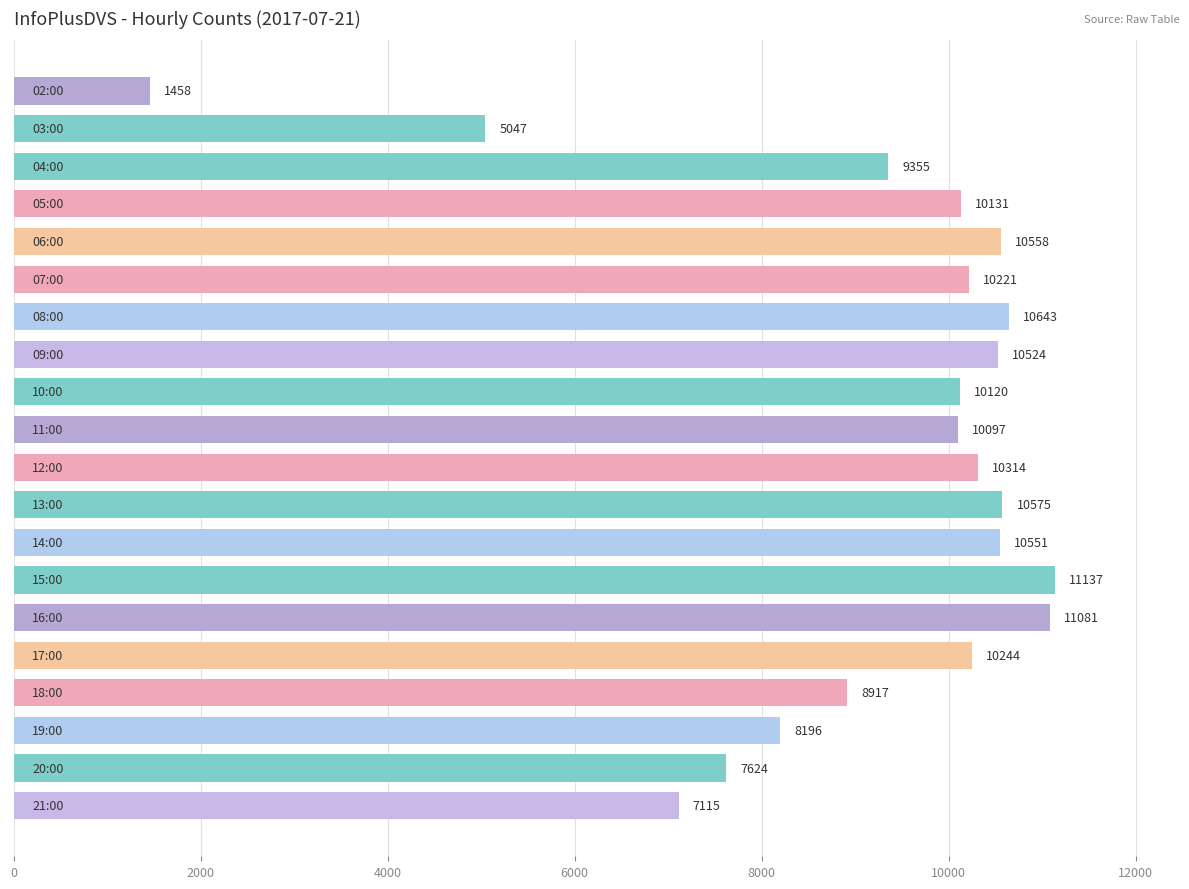

What is the value of the 15th bar from the top?

11081